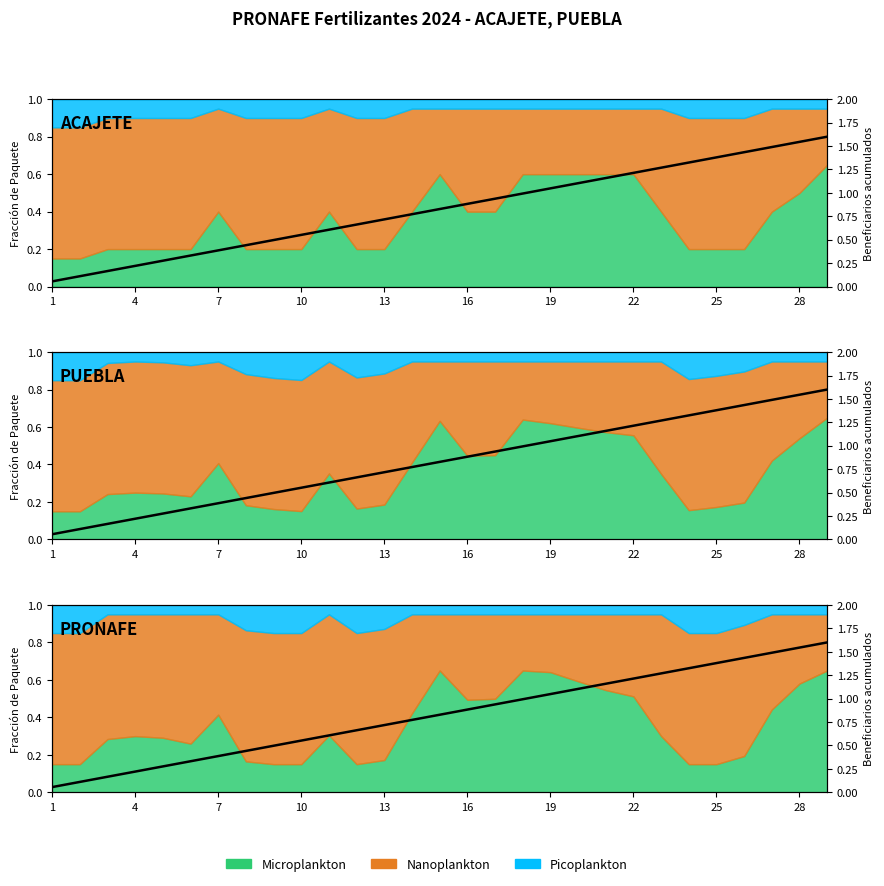

What is the difference between the second highest and minimum values?

1.5